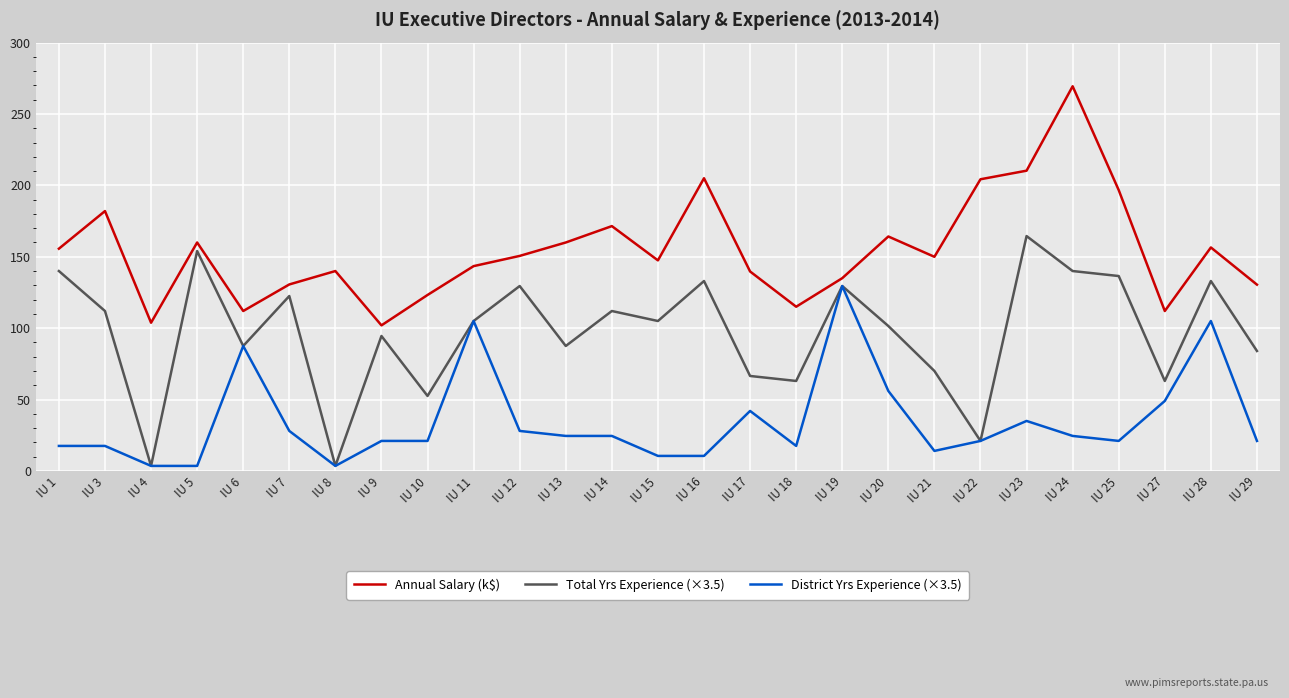

What is the greatest value displayed?

269.4